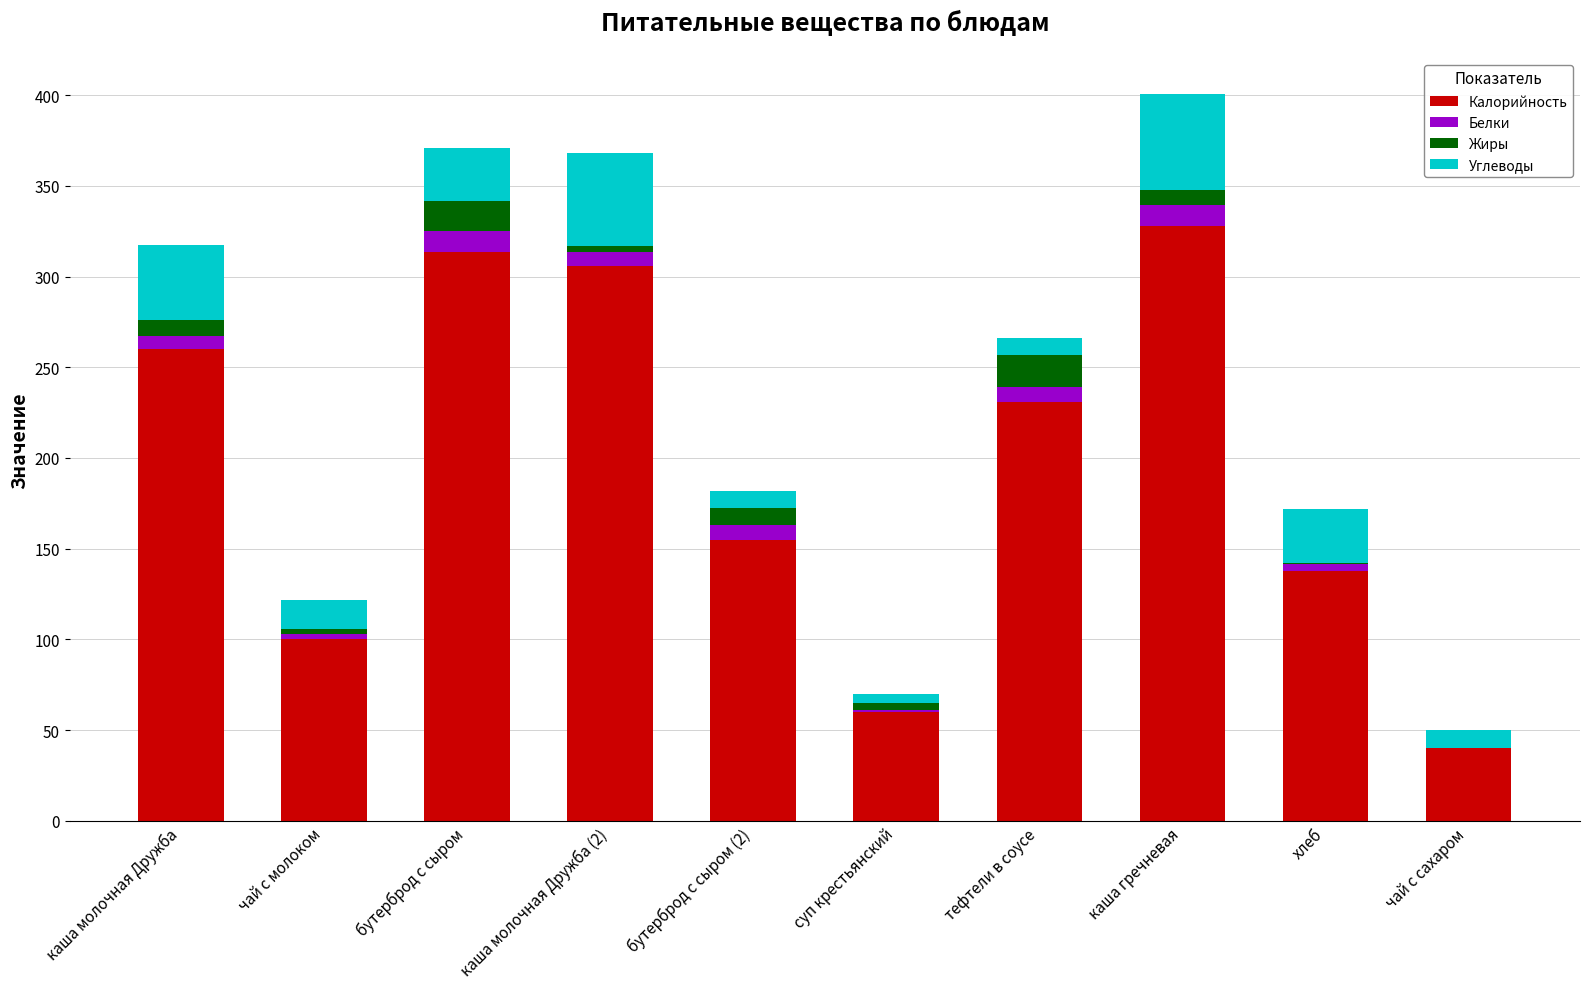

What is the sum of all Калорийность values?

1931.1